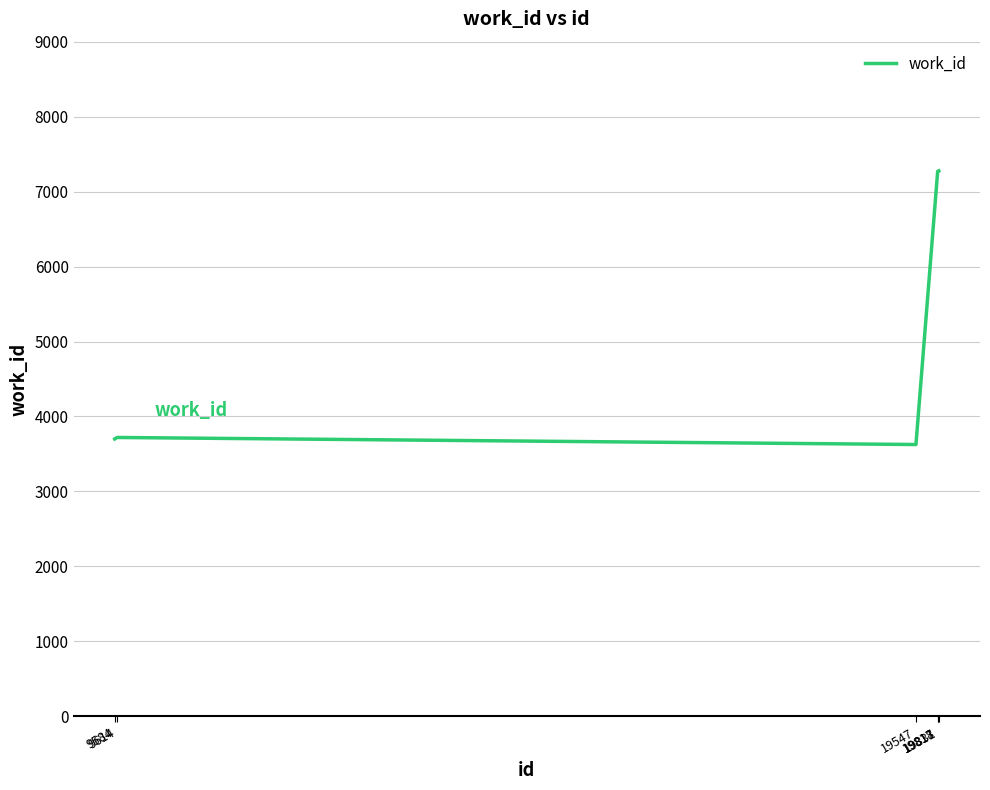

What is the average value?

5477